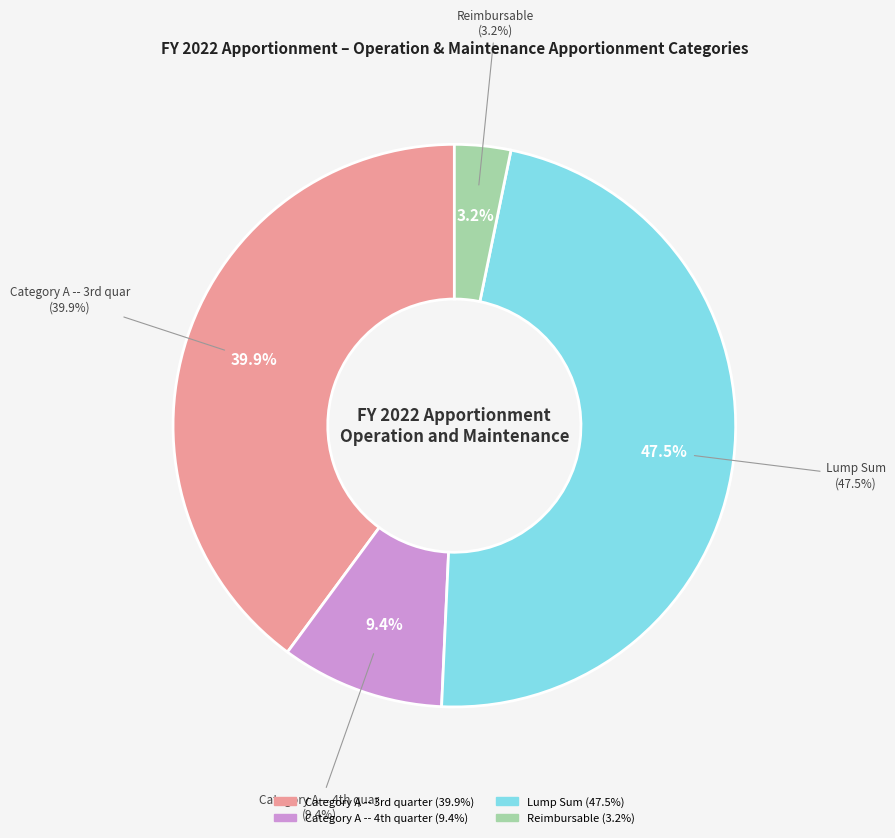

Which category has the smallest portion of the pie?

Reimbursable